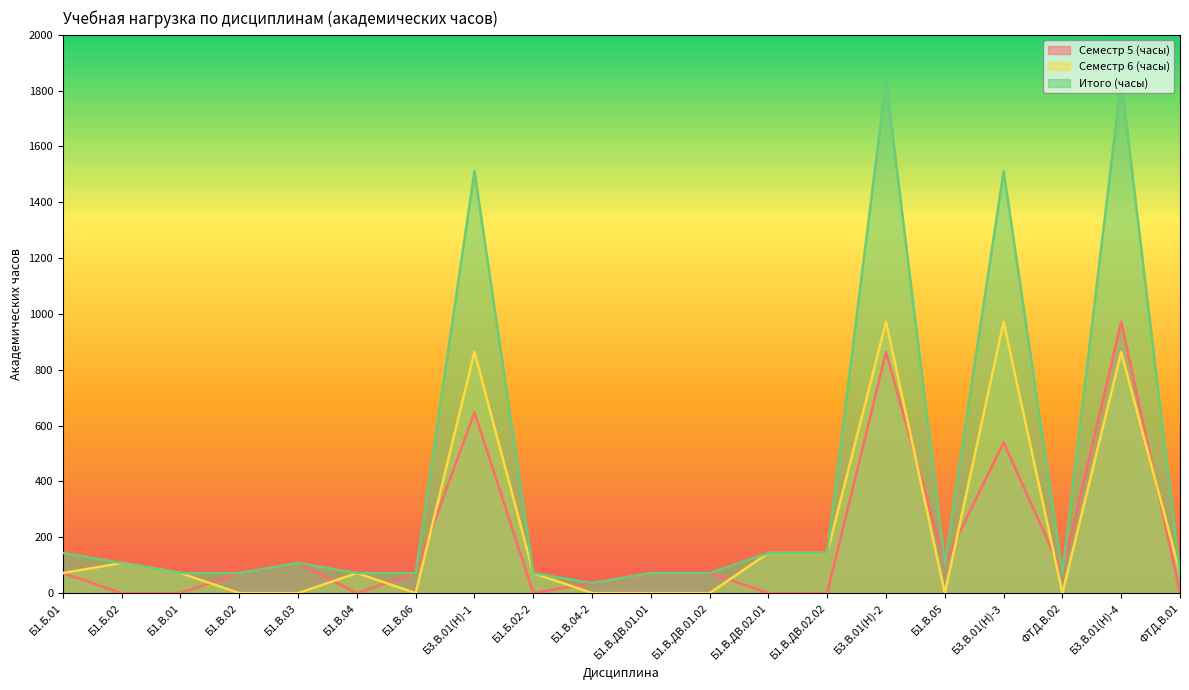

Between Б1.Б.02-2 and Б1.В.04-2, which is larger?

Б1.В.04-2